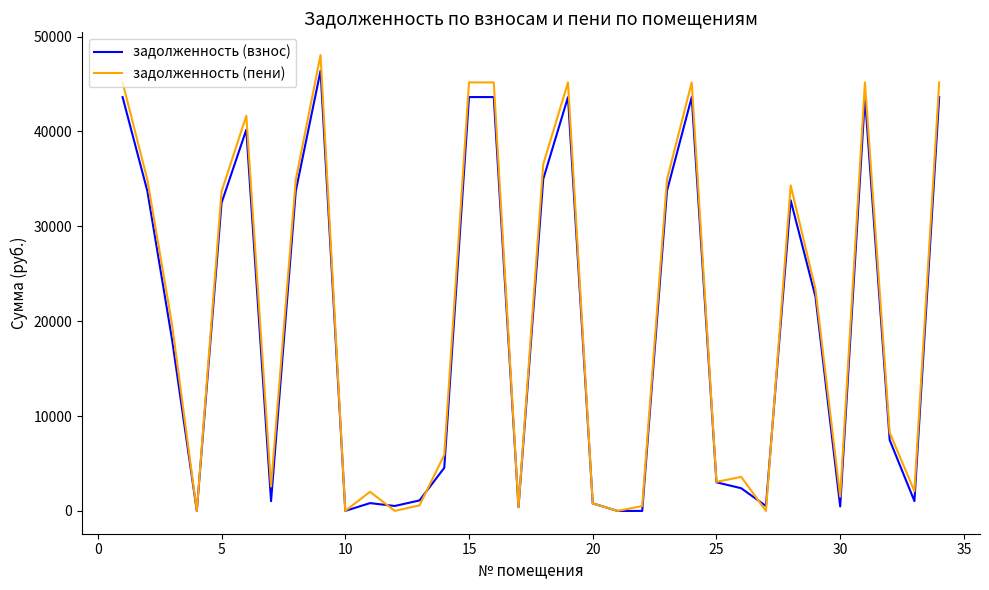

What is the greatest value displayed?

48037.8